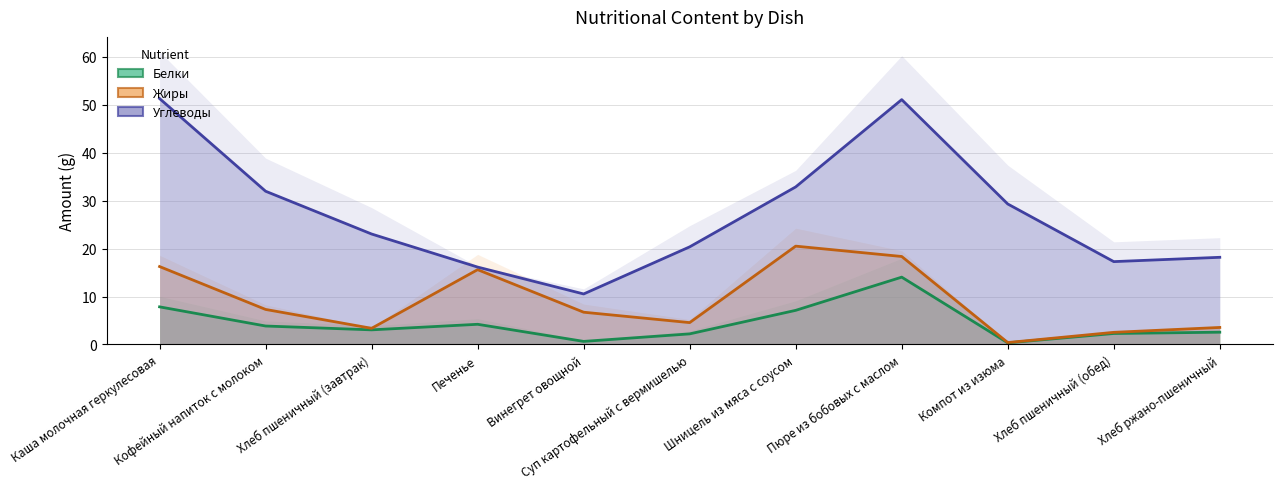

At which category is the sum across all series the highest?

Пюре из бобовых с маслом